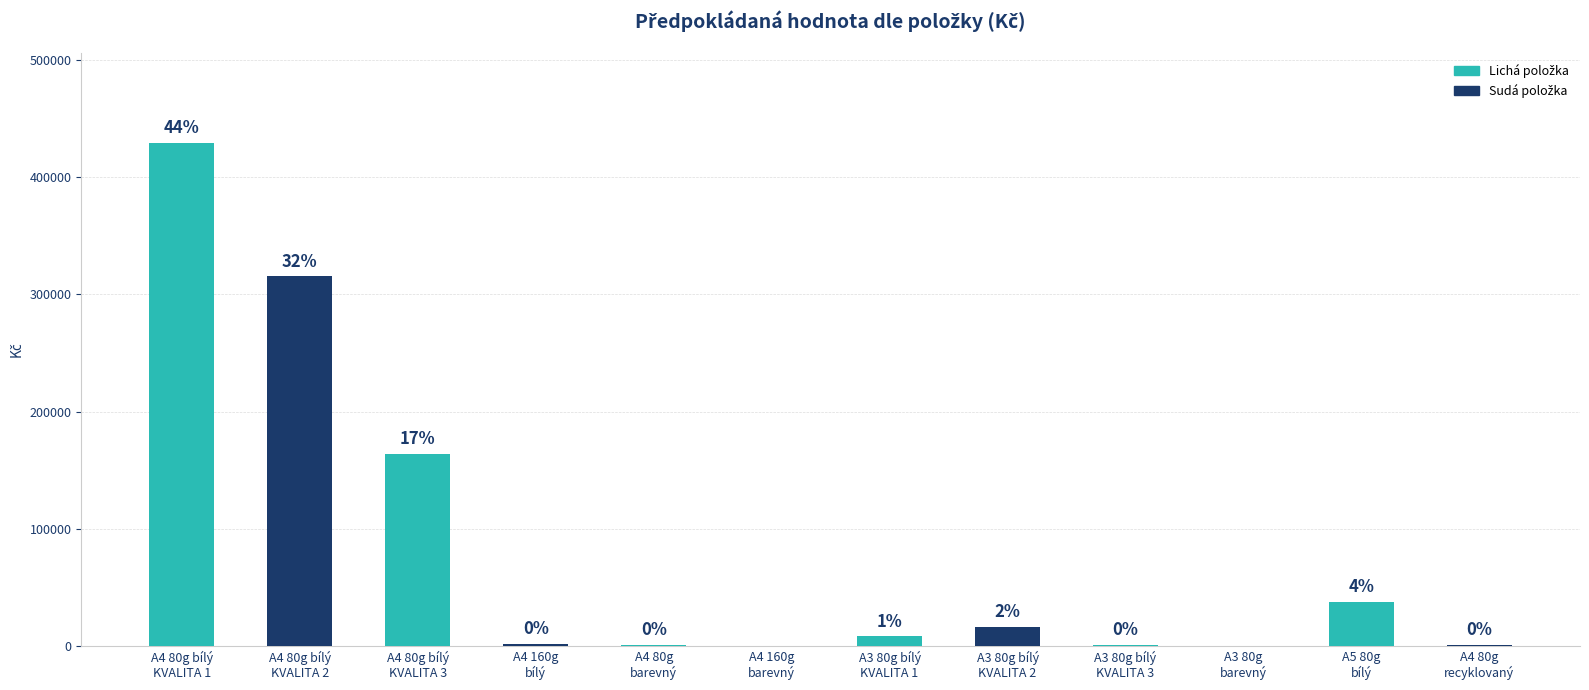

Reading left to right, transcribe all the data shown in this chart.

429194	315364	164160	1860	696	0	8056	16154	965	0	37471	930